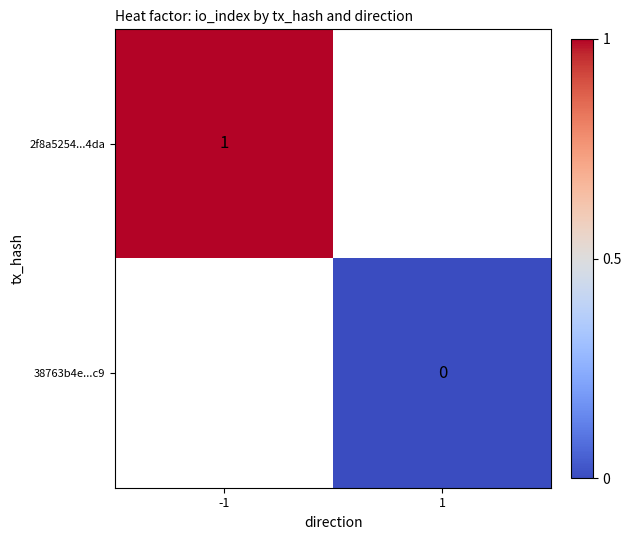

Is the value of 2f8a5254...4da at -1 greater than the value of 38763b4e...c9 at 1?

Yes